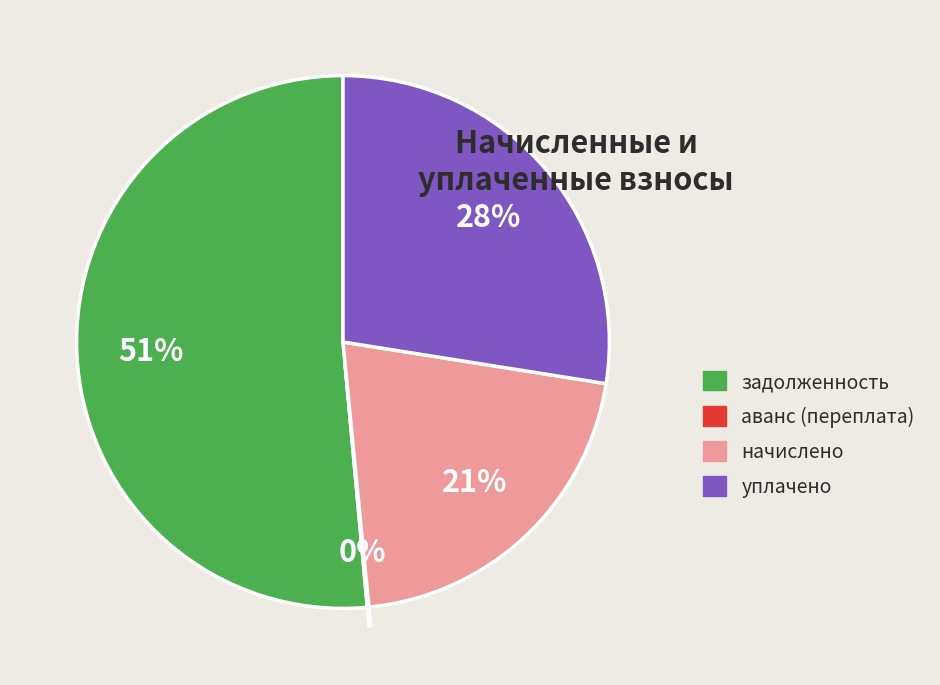

What percentage is the уплачено slice, to the nearest percent?

28%